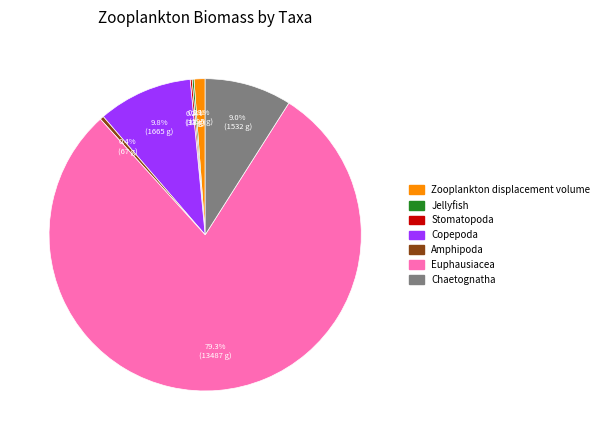

Is there any slice that represents more than half of the pie?

Yes